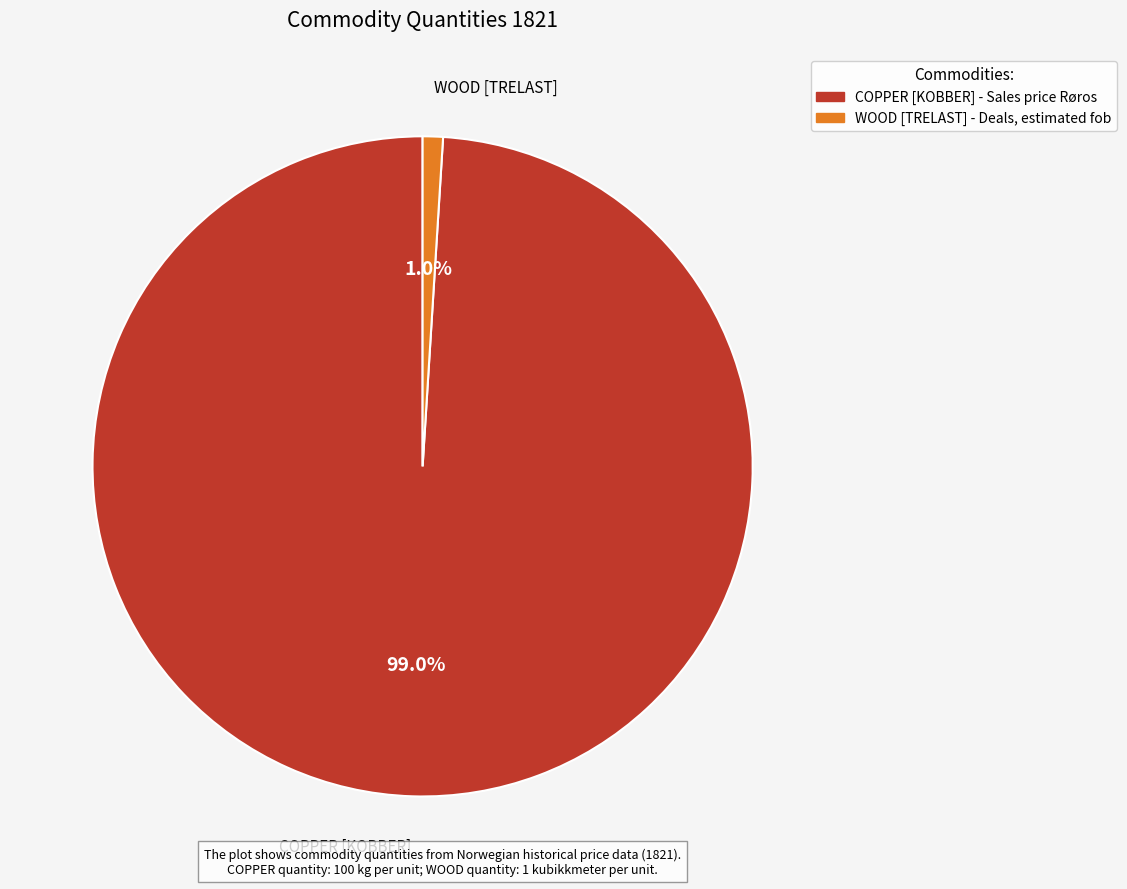

Rank the categories by value from highest to lowest.

COPPER [KOBBER] - Sales price Røros, WOOD [TRELAST] - Deals, estimated fob